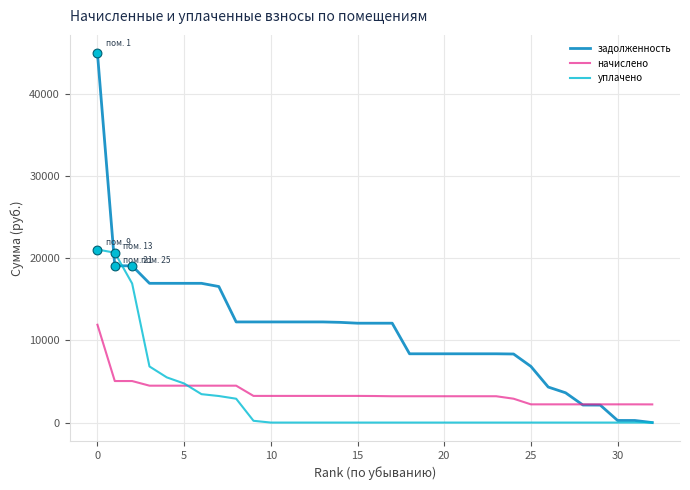

Which series has the largest total across all categories?

задолженность